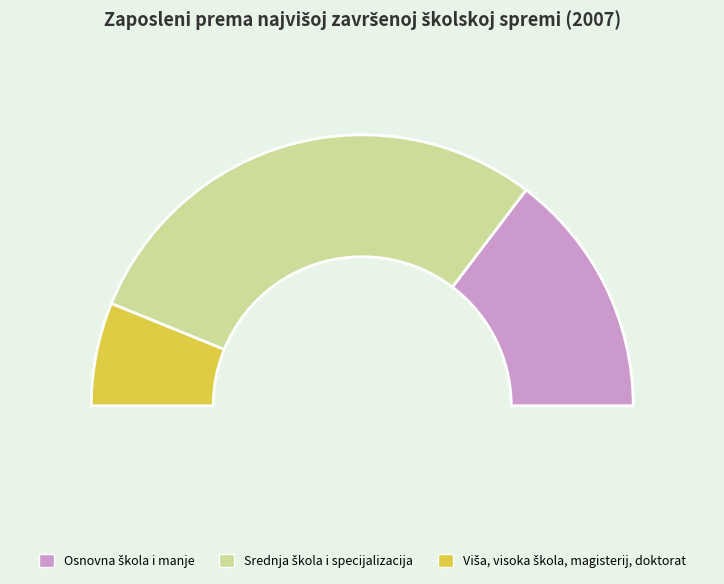

To the nearest percent, what is the average slice percentage?

33%